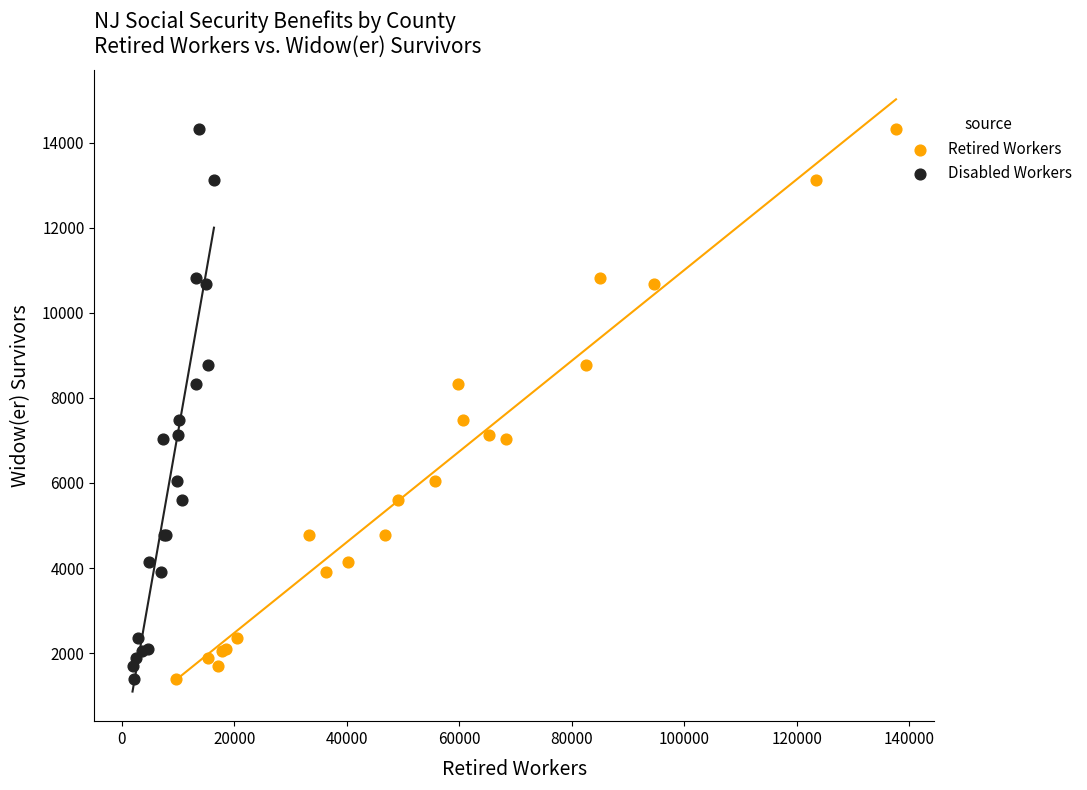

What are all the series names shown in the legend?

Retired Workers, Disabled Workers